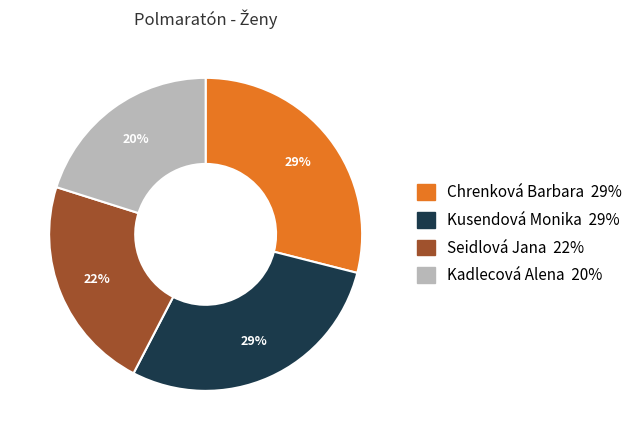

Is it true that Kusendová Monika is 29% of the pie?

True